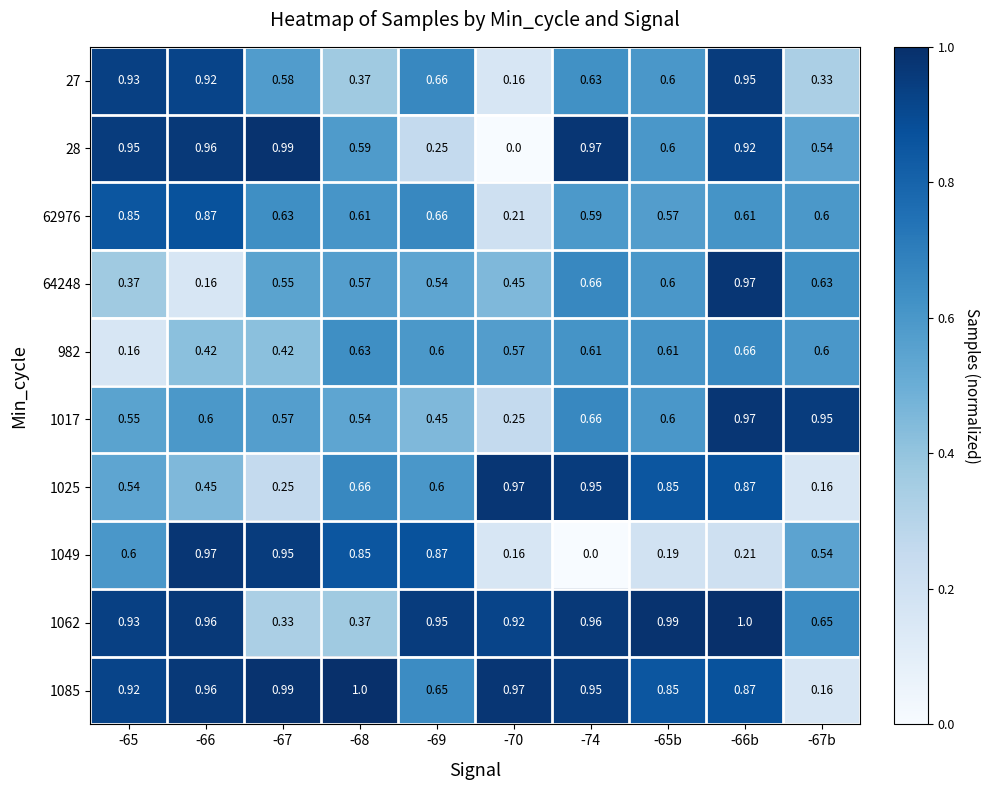

What is the difference between the highest and lowest values at -74?

1.0